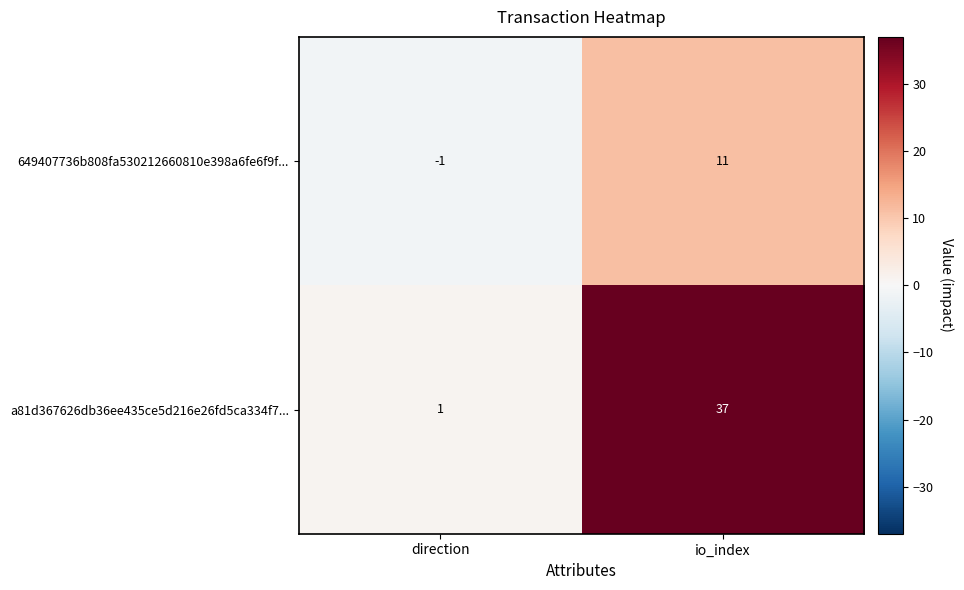

Which series has the largest total across all categories?

a81d367626db36ee435ce5d216e26fd5ca334f7...